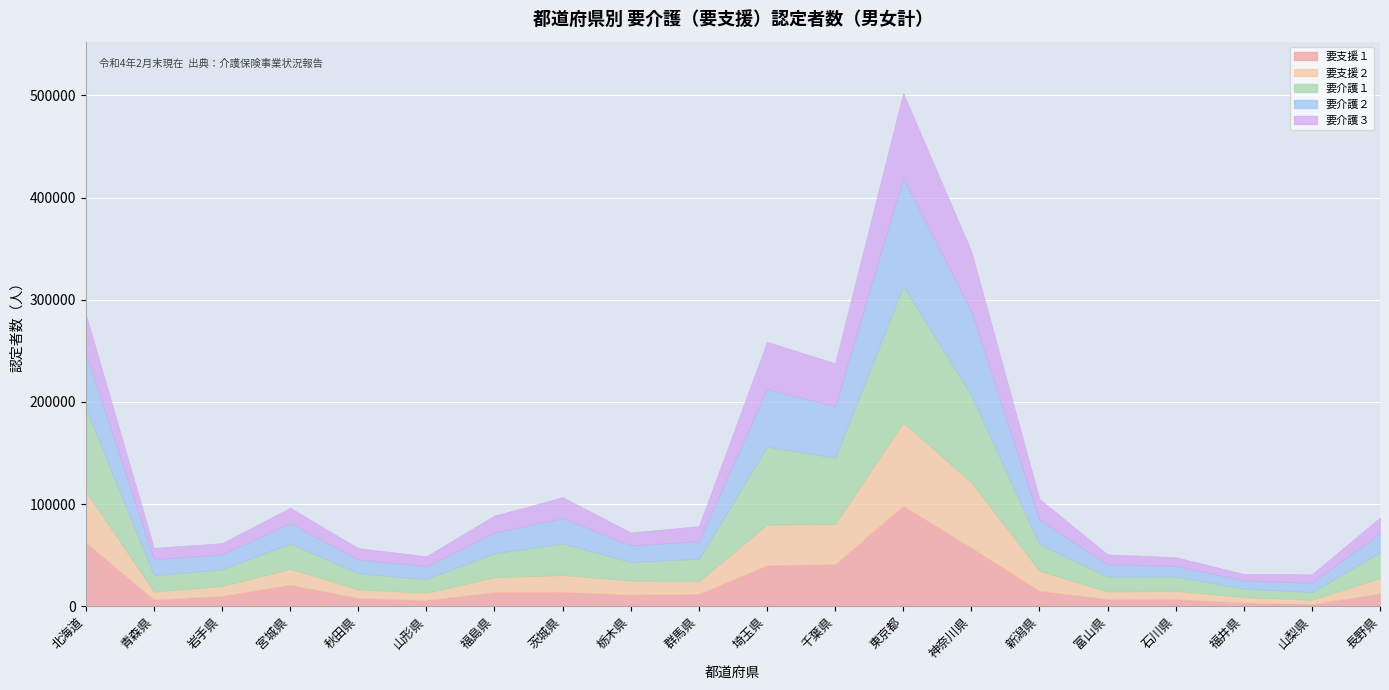

The 要介護３ series shows 8260 at 山梨県. True or false?

True